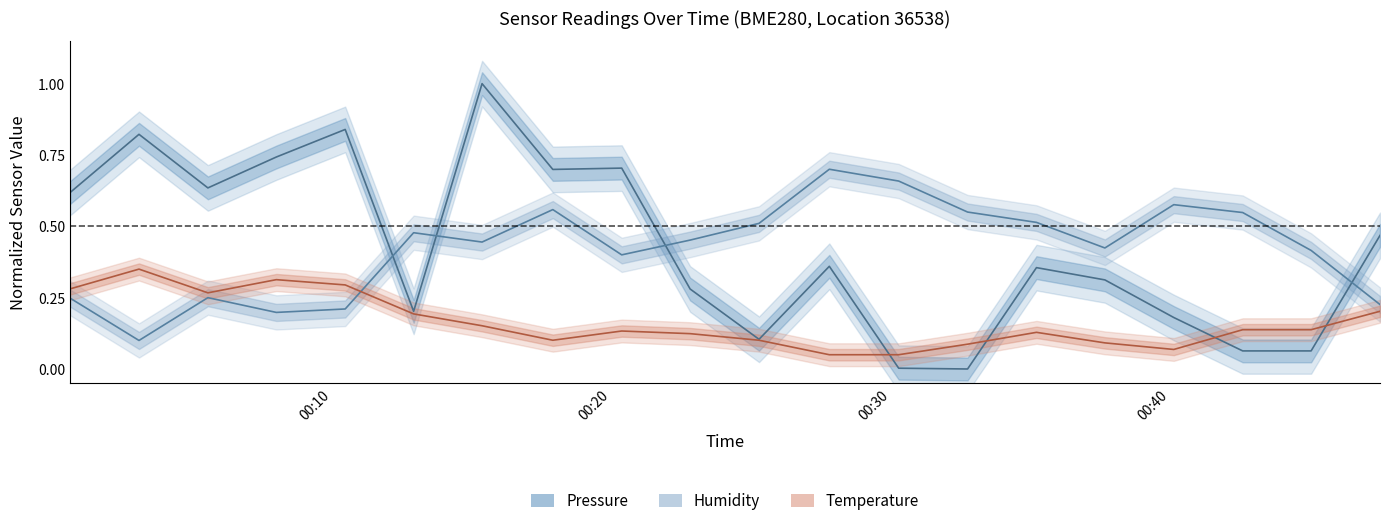

What is the greatest value displayed?

1.0